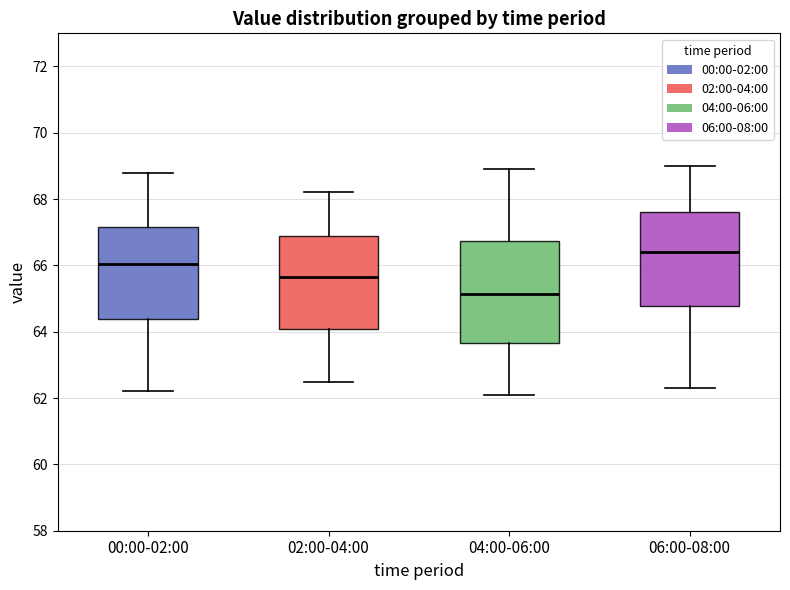

Reading left to right, read every box against the y-axis: the position of its median line, the range the box covers, and the ends of its whiskers. The values are not printed on the chart, so give them approximately, as read against the axis.

00:00-02:00: median 66.0, box 64.4 to 67.2, whiskers 62.2 to 68.8
02:00-04:00: median 65.6, box 64.0 to 66.8, whiskers 62.6 to 68.2
04:00-06:00: median 65.2, box 63.6 to 66.8, whiskers 62.2 to 69.0
06:00-08:00: median 66.4, box 64.8 to 67.6, whiskers 62.4 to 69.0